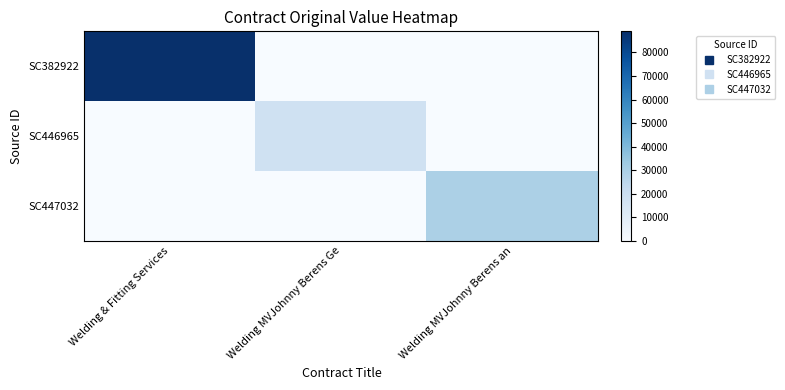

Which series has the widest spread of values?

SC382922